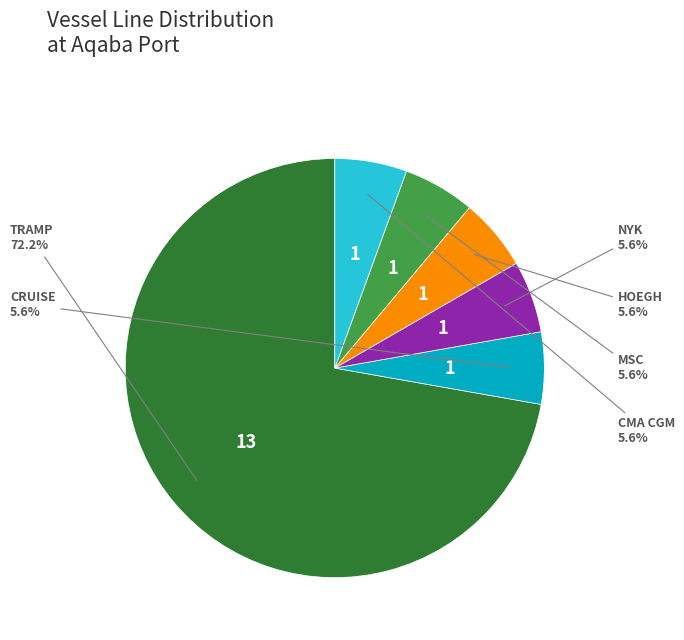

Is there any slice that represents more than half of the pie?

Yes